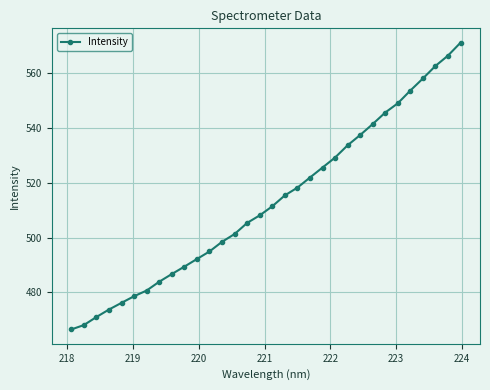

Reading right to left, list all the values displayed in this chart.

571.0	566.3	562.6	558.0	553.6	548.9	545.6	541.4	537.4	533.6	529.2	525.5	521.9	518.2	515.4	511.4	508.1	505.3	501.3	498.4	494.9	492.2	489.4	486.7	483.9	480.7	478.6	476.2	473.7	471.0	468.1	466.5